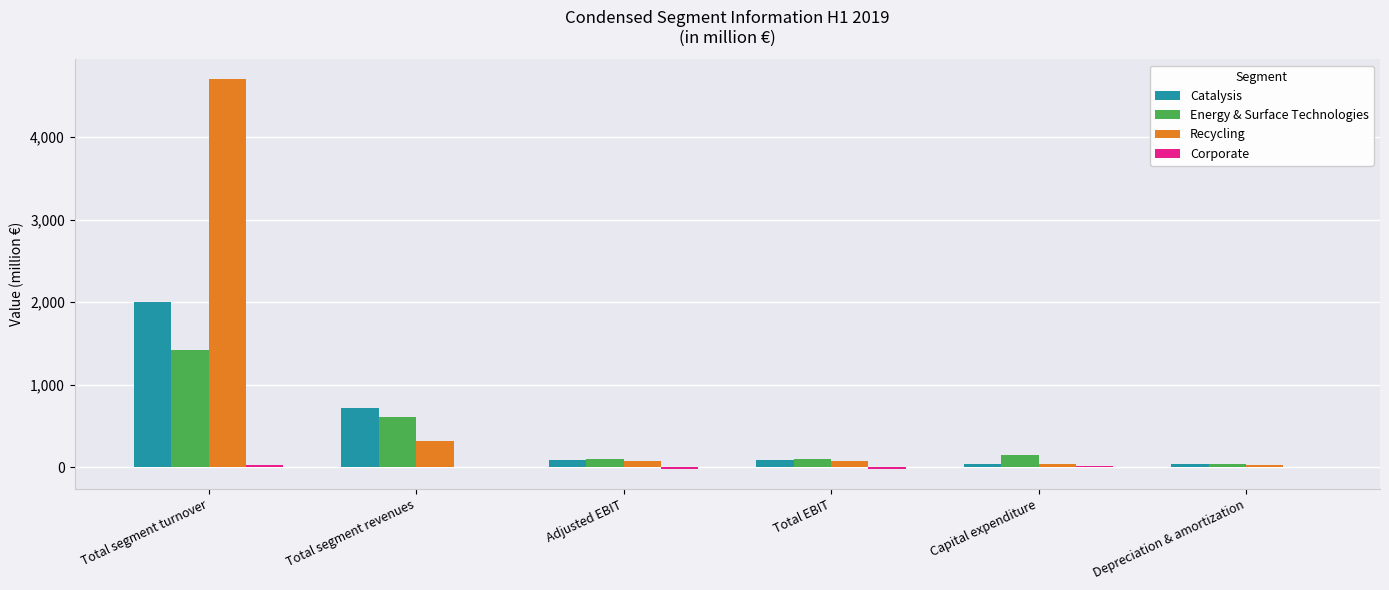

At which category is the sum across all series the highest?

Total segment turnover